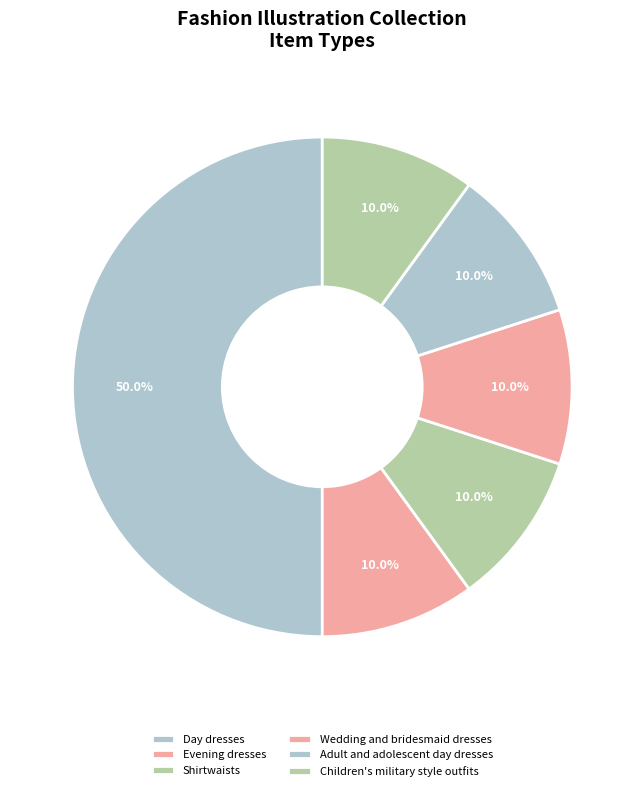

Is there a majority slice in this chart?

No